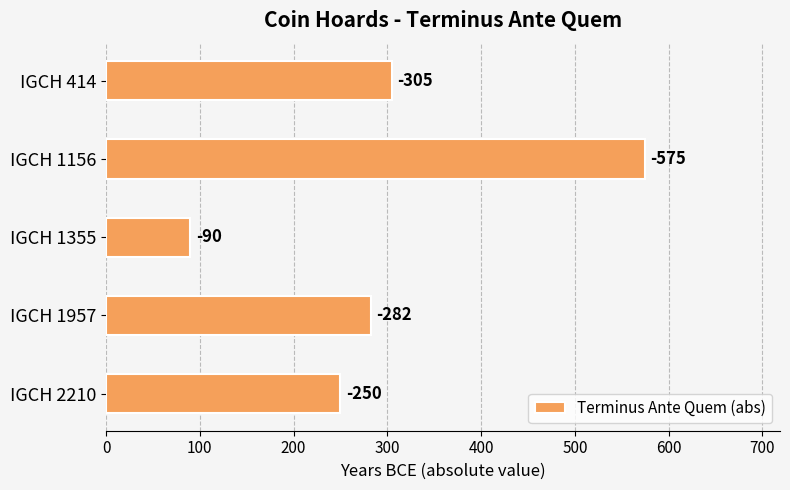

How many bars are there in total?

5